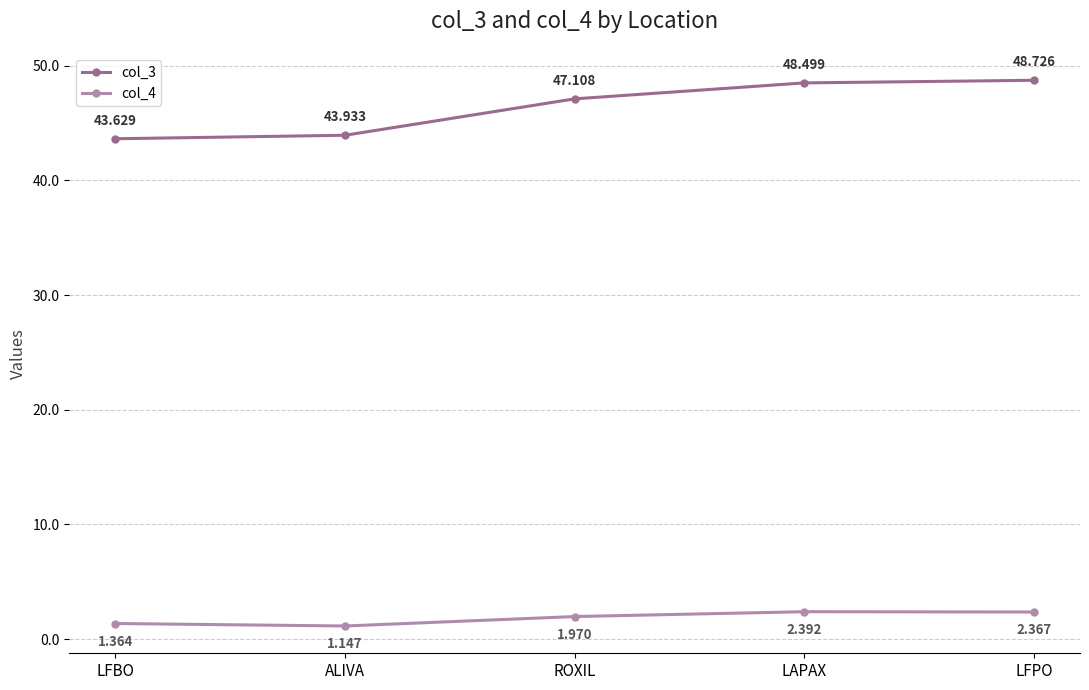

Count the number of categories in the chart.

5